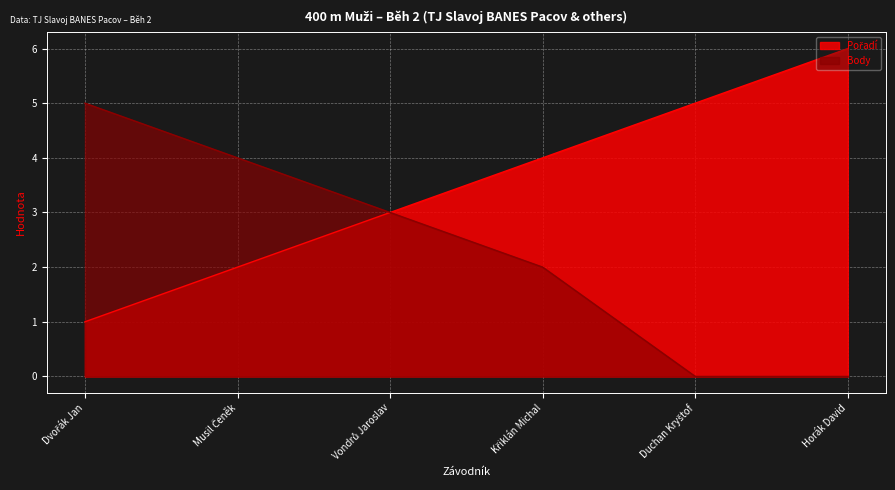

Reading left to right, list all the values displayed in this chart.

Pořadí: Dvořák Jan=1	Musil Čeněk=2	Vondrů Jaroslav=3	Křiklán Michal=4	Duchan Kryštof=5	Horák David=6
Body: Dvořák Jan=5	Musil Čeněk=4	Vondrů Jaroslav=3	Křiklán Michal=2	Duchan Kryštof=0	Horák David=0